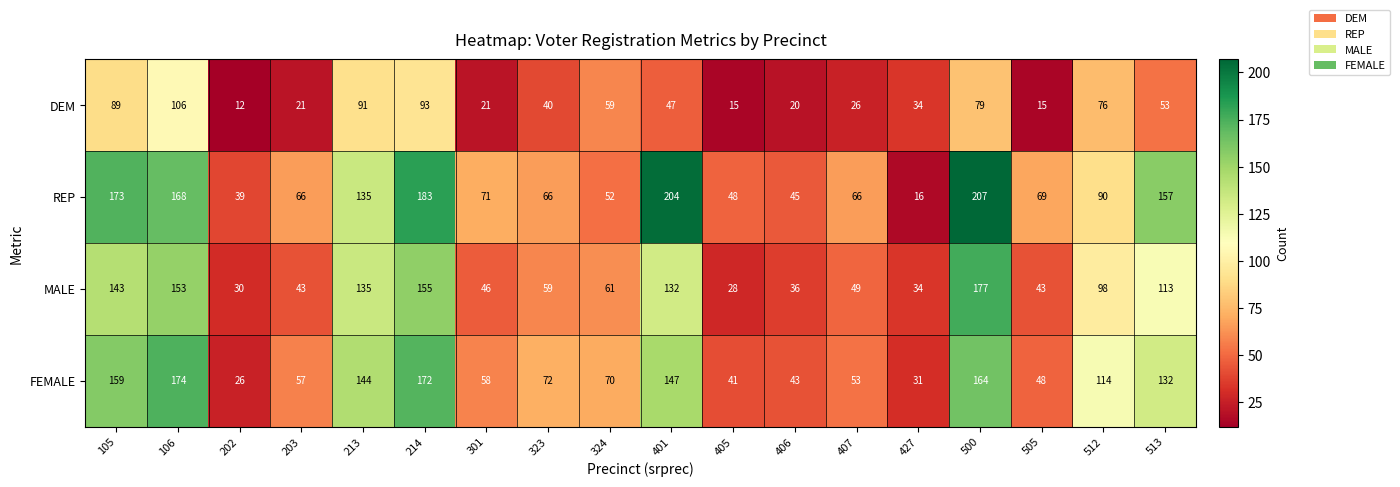

What is the difference between the FEMALE values at 106 and 401?

27